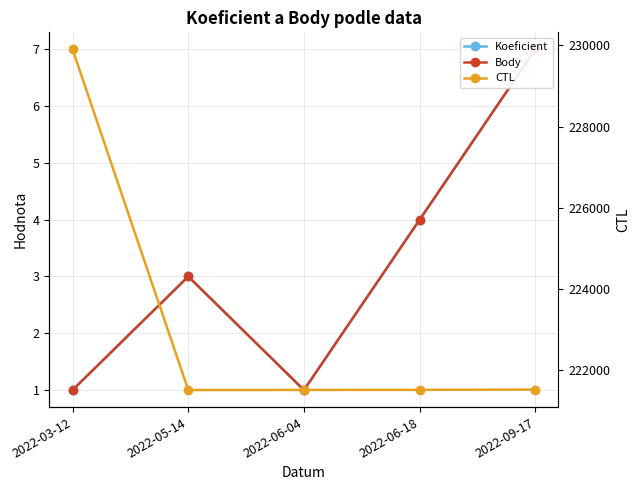

What is the average value of the CTL series?

223188